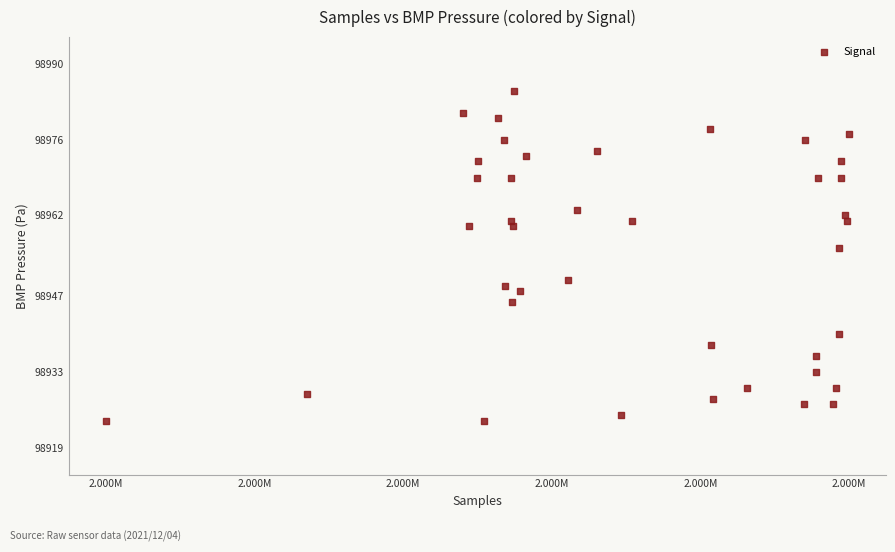

What Y value in the scatter plot is closest to 98954?

98956